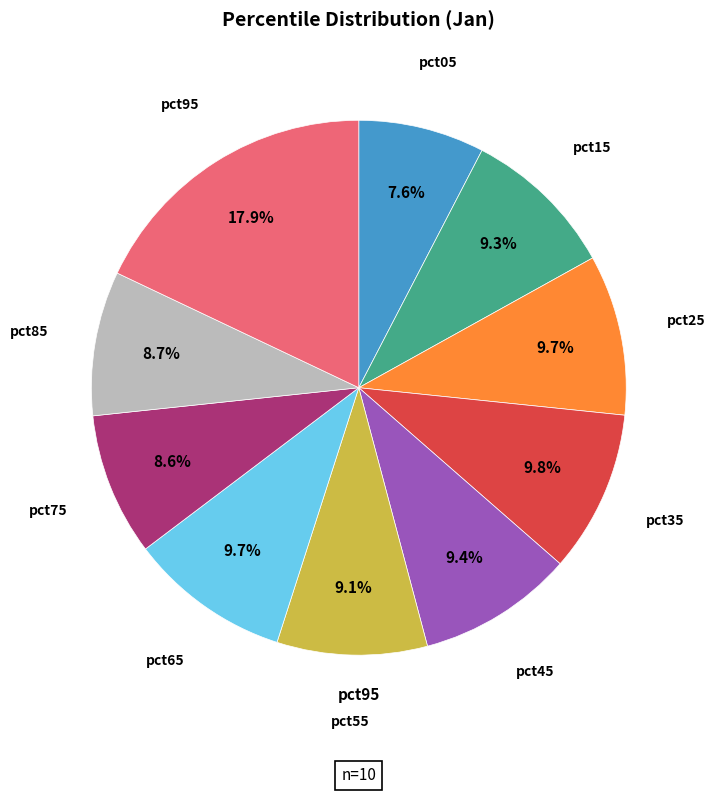

Is there any slice that represents more than half of the pie?

No